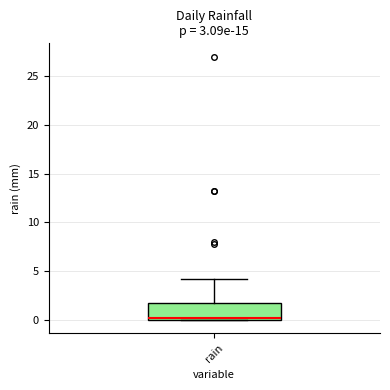

Where does the upper whisker of the box for rain end on the y-axis? The values are not printed on the chart, so give them approximately, as read against the axis.

4